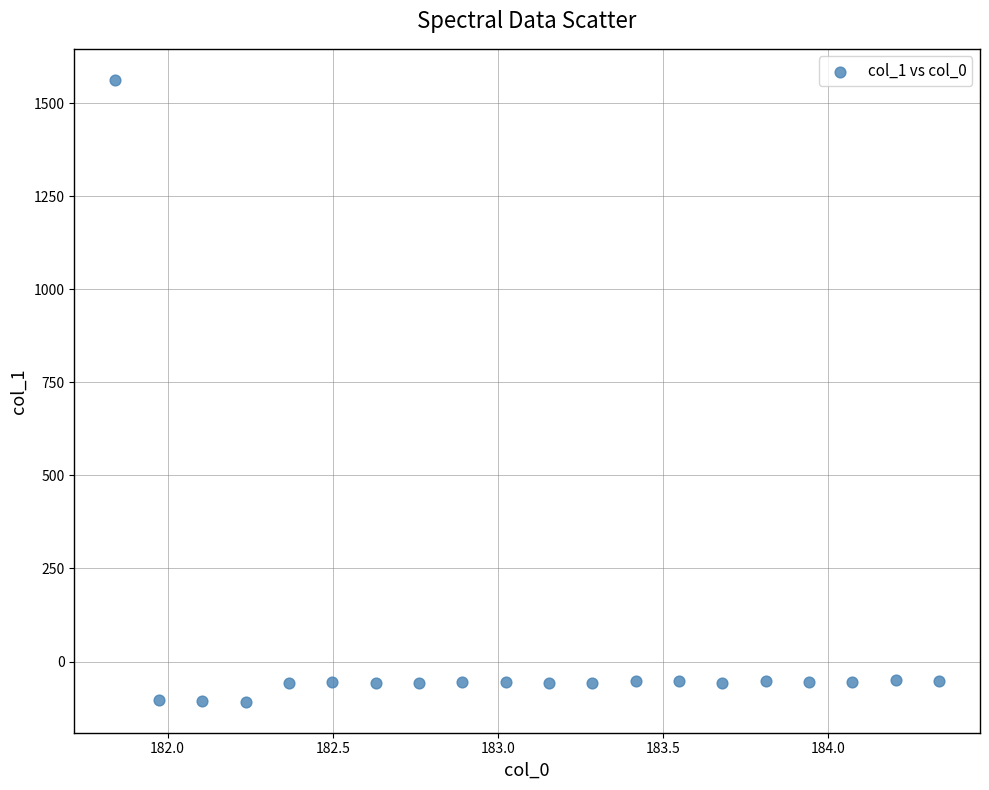

What is the range of Y values (max minus min)?

1670.4